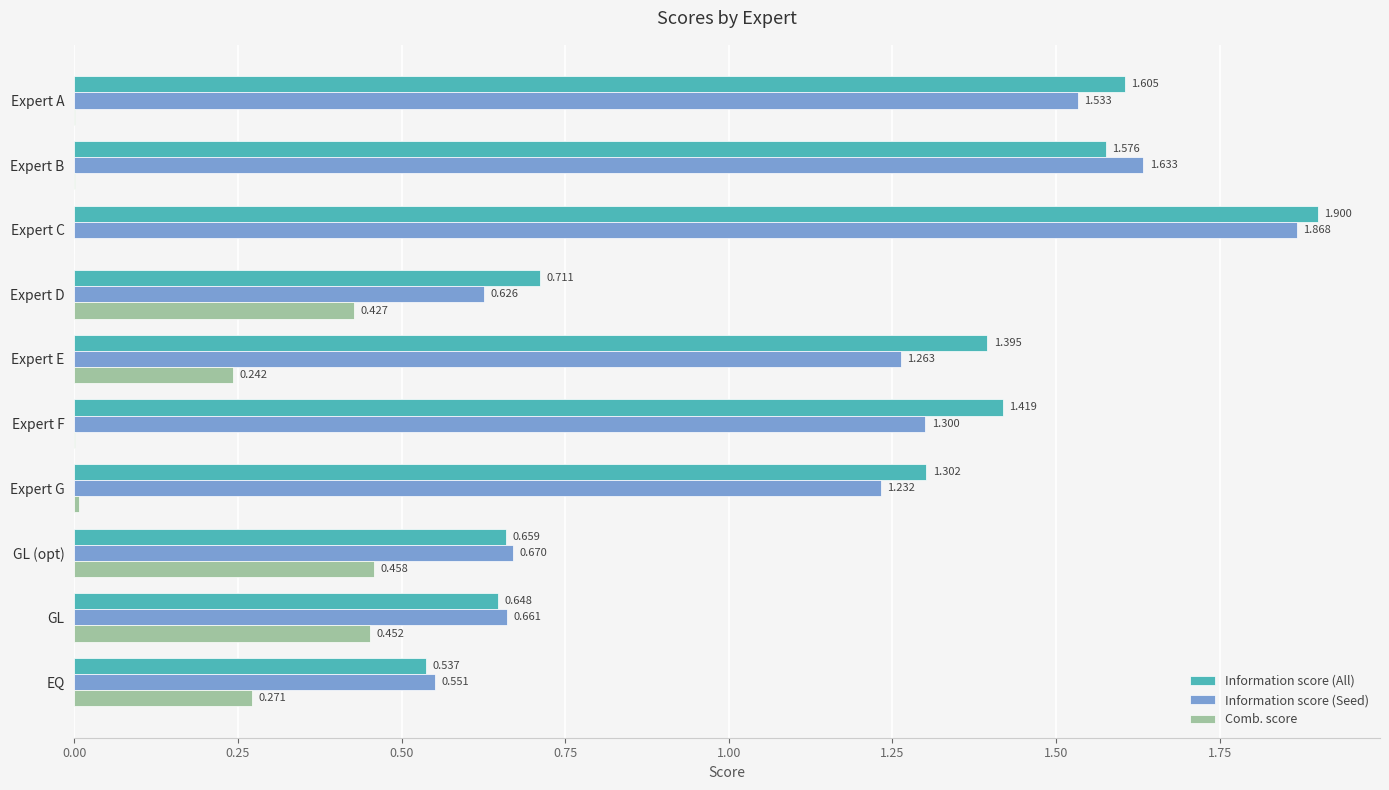

Which series has the widest spread of values?

Information score (All)